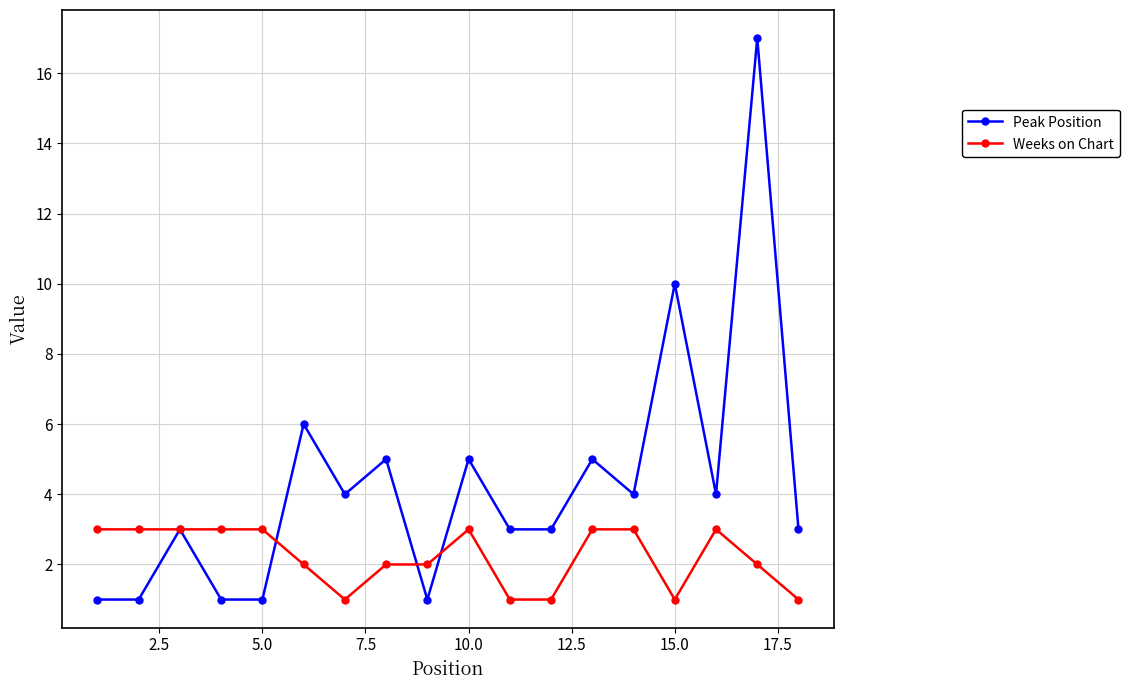

Which series has the largest total across all categories?

Peak Position